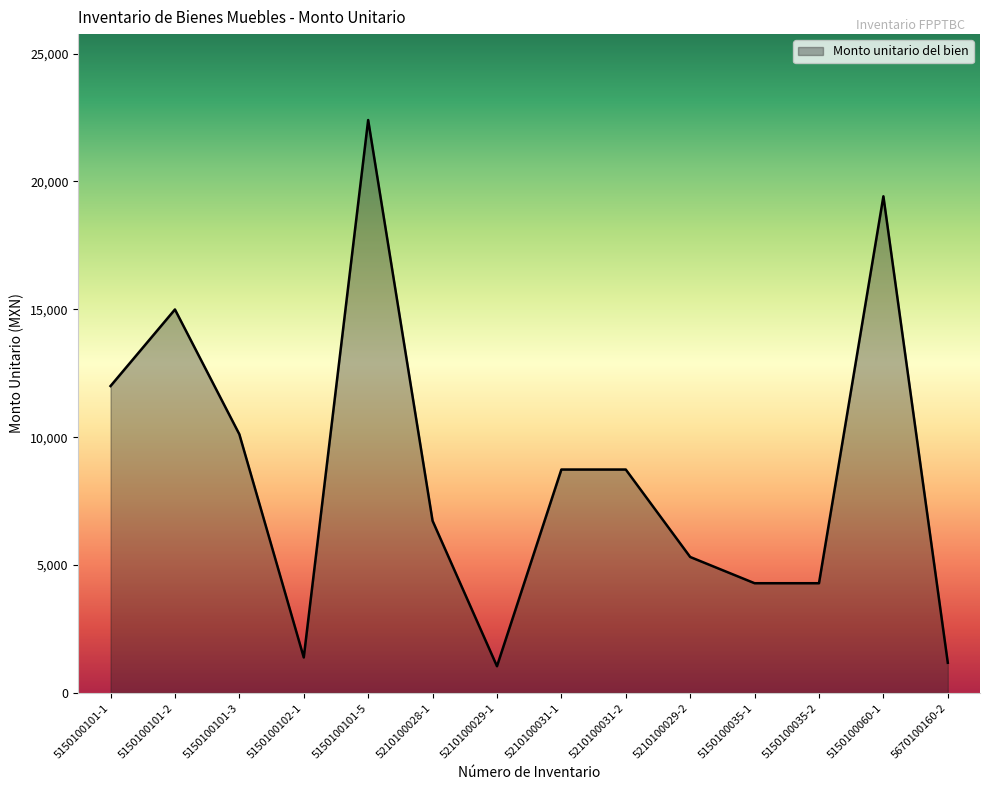

How many lines are shown in the chart?

1